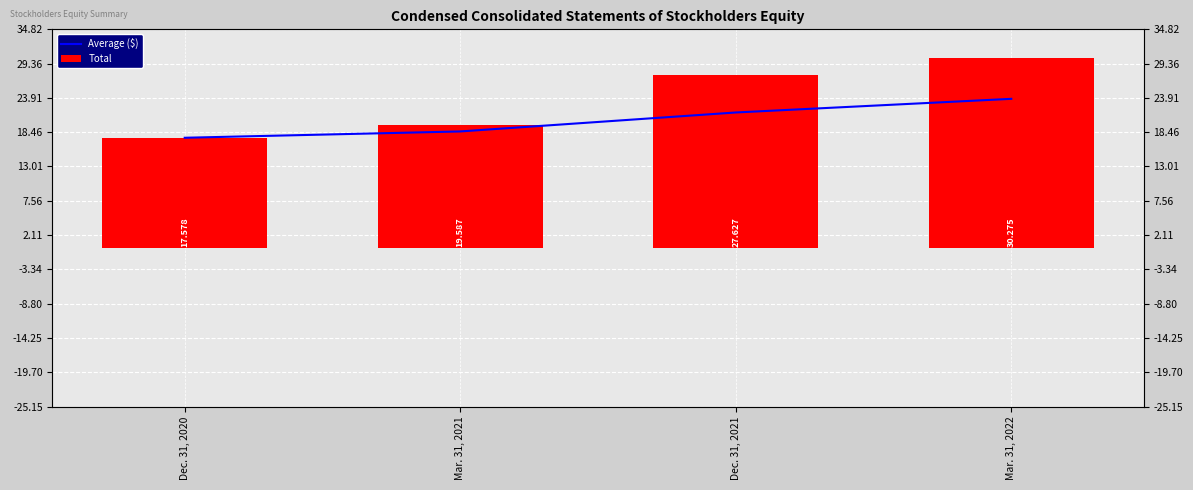

Read the Average ($) value at Mar. 31, 2021.

18582578.0